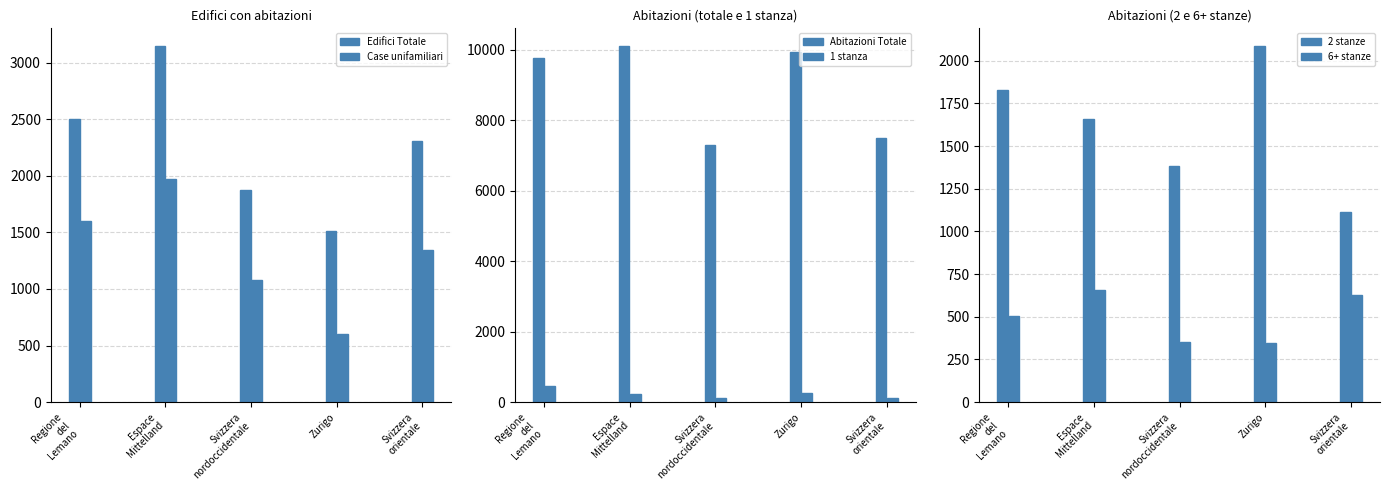

What is the average value of the Edifici Totale series?

2268